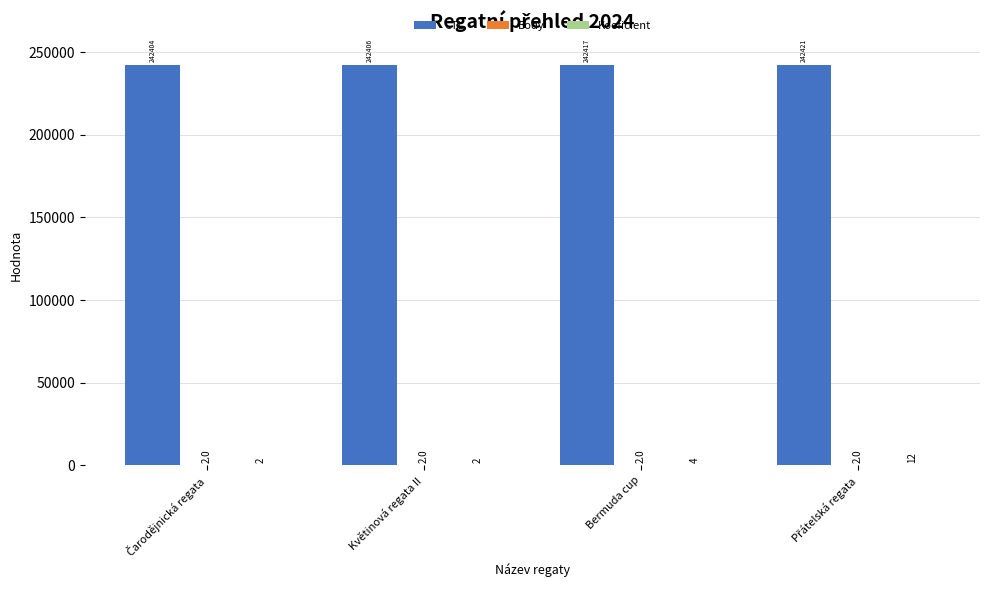

Which series has the largest total across all categories?

CTL